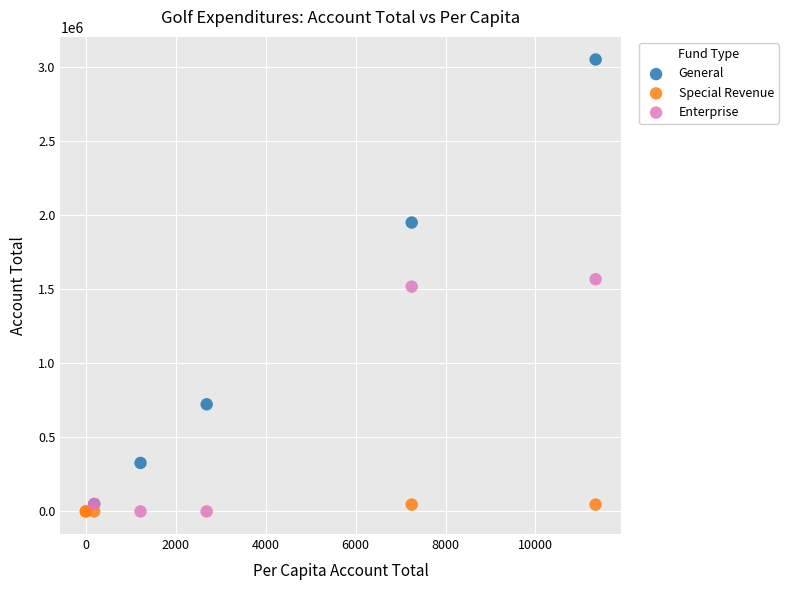

What are all the series names shown in the legend?

General, Special Revenue, Enterprise